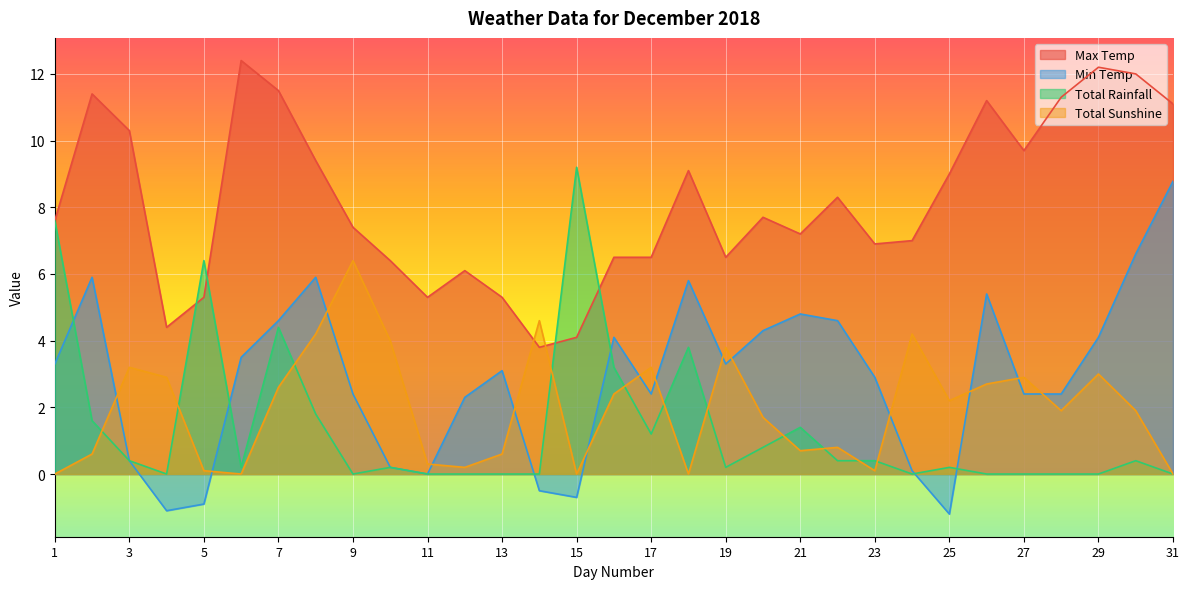

What is the greatest value displayed?

12.4